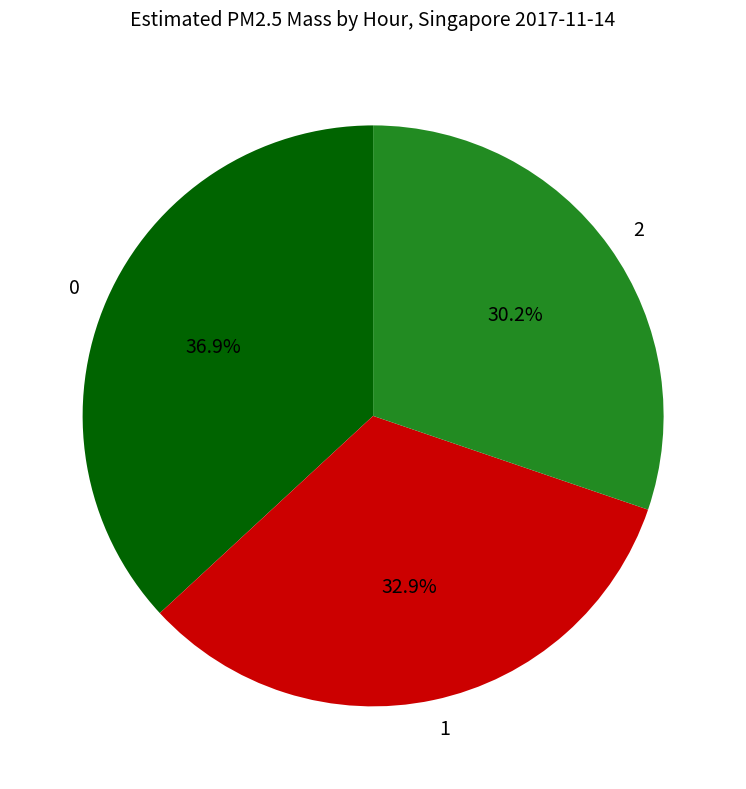

What is the smallest slice in the pie chart?

2